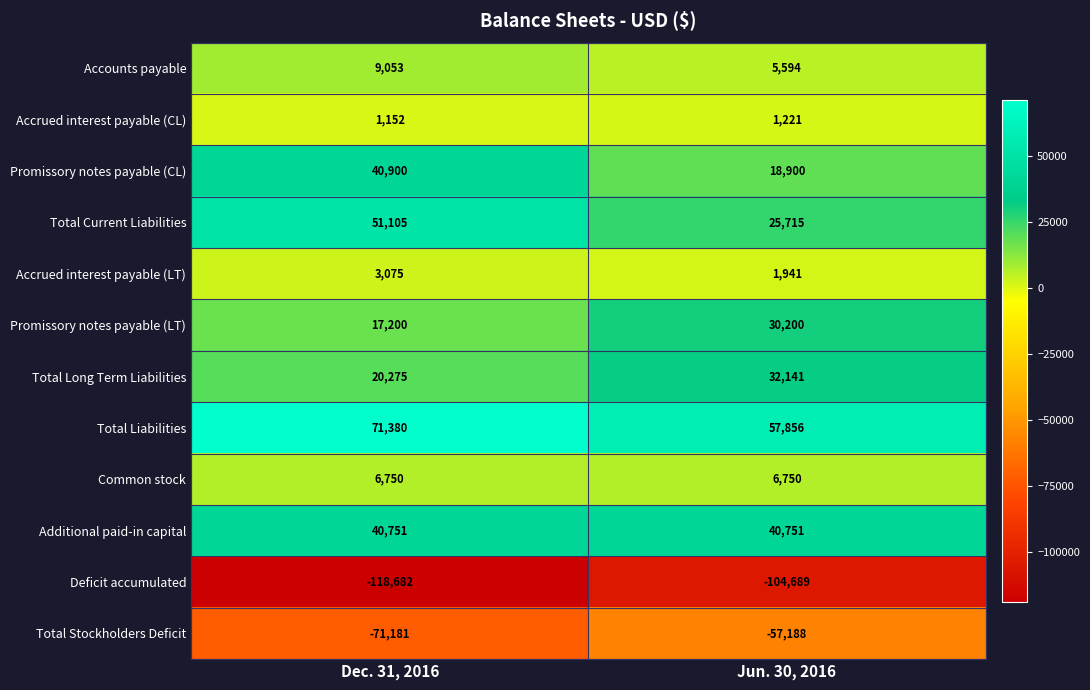

What is the difference between the Deficit accumulated values at Jun. 30, 2016 and Dec. 31, 2016?

13993